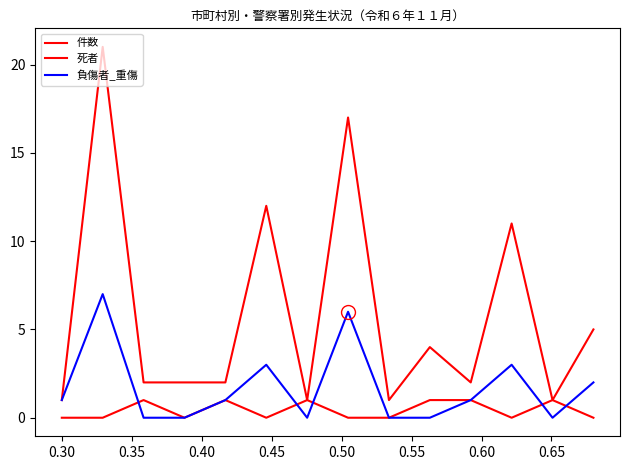

How many lines are shown in the chart?

3